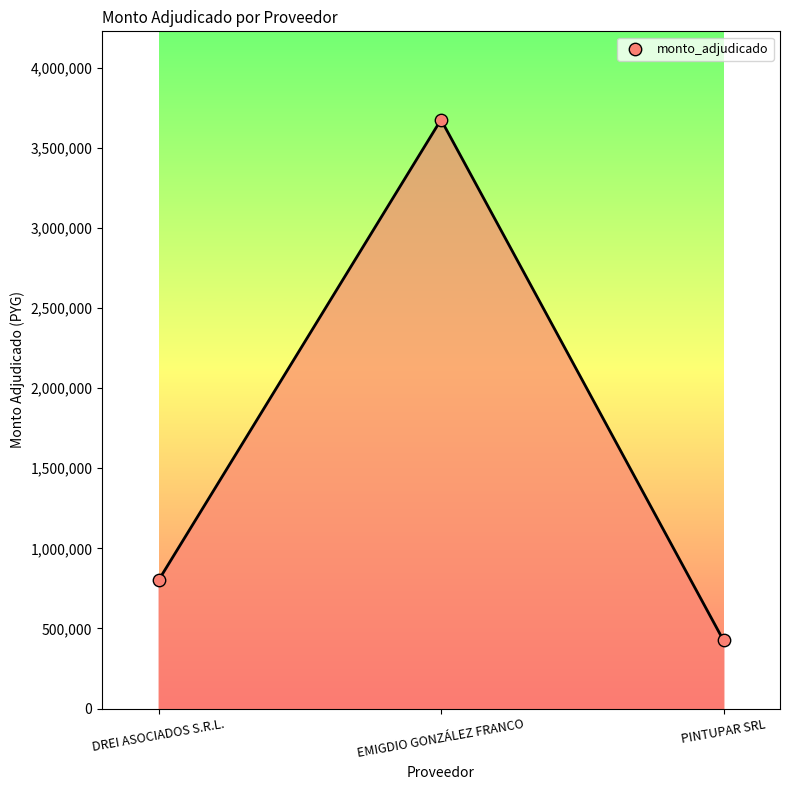

What is the change in value from DREI ASOCIADOS S.R.L. to EMIGDIO GONZÁLEZ FRANCO?

+2875500